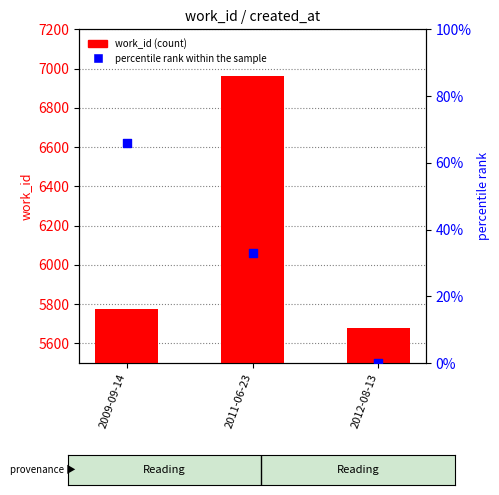

At which category is the sum across all series the highest?

2011-06-23